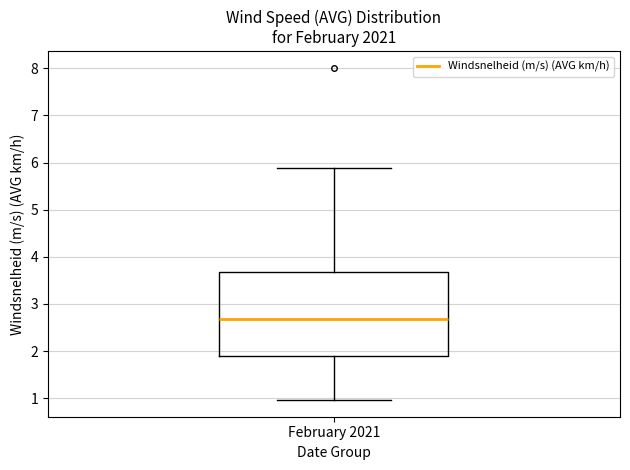

Where is the lower edge of the box for February 2021 on the y-axis? The values are not printed on the chart, so give them approximately, as read against the axis.

1.9